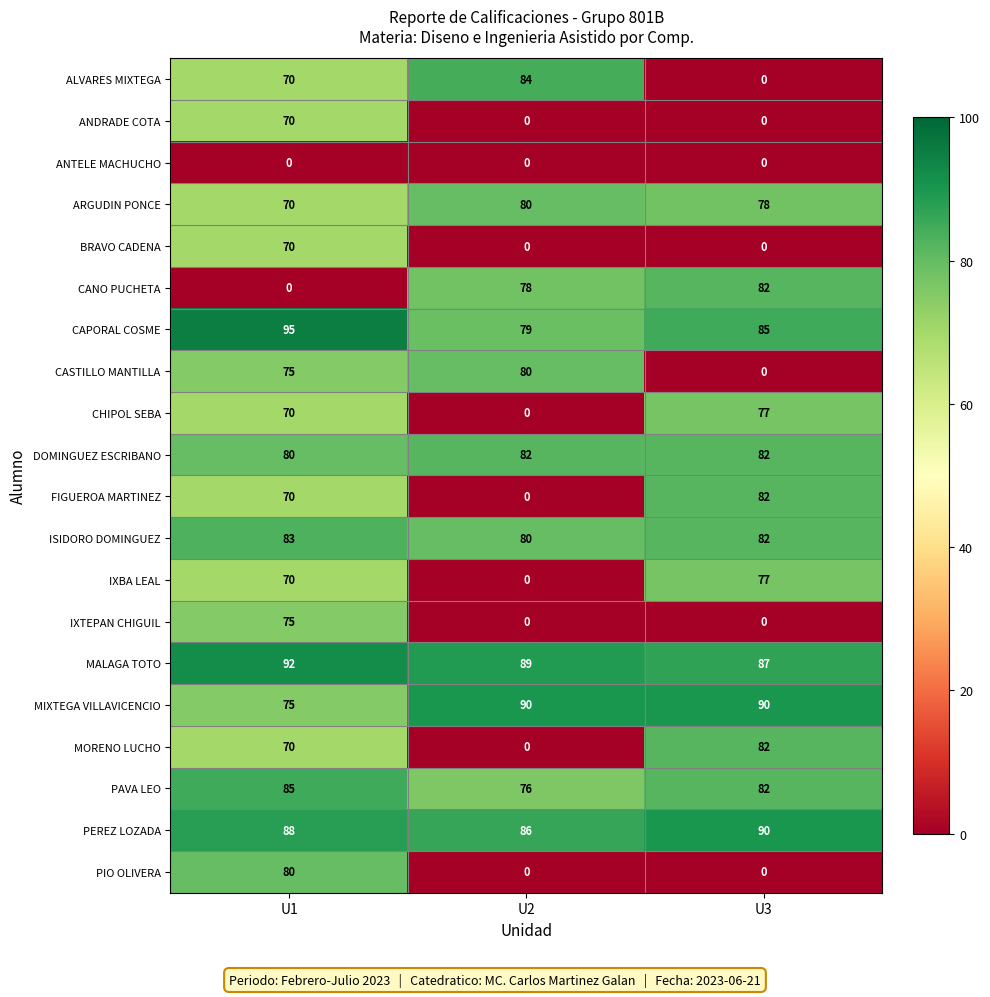

What is the sum of all BRAVO CADENA values?

70